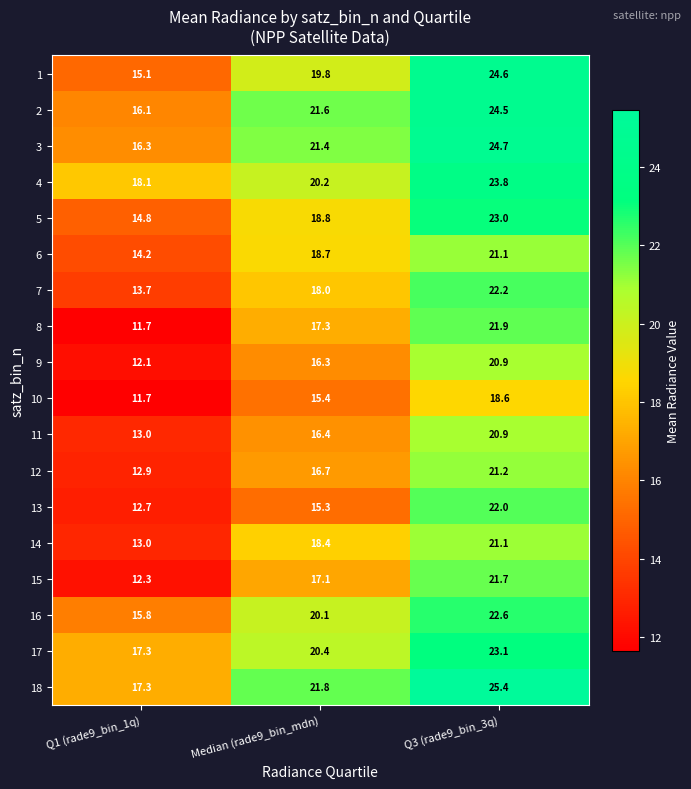

The 7 series shows 18.0 at Median (rade9_bin_mdn). True or false?

True